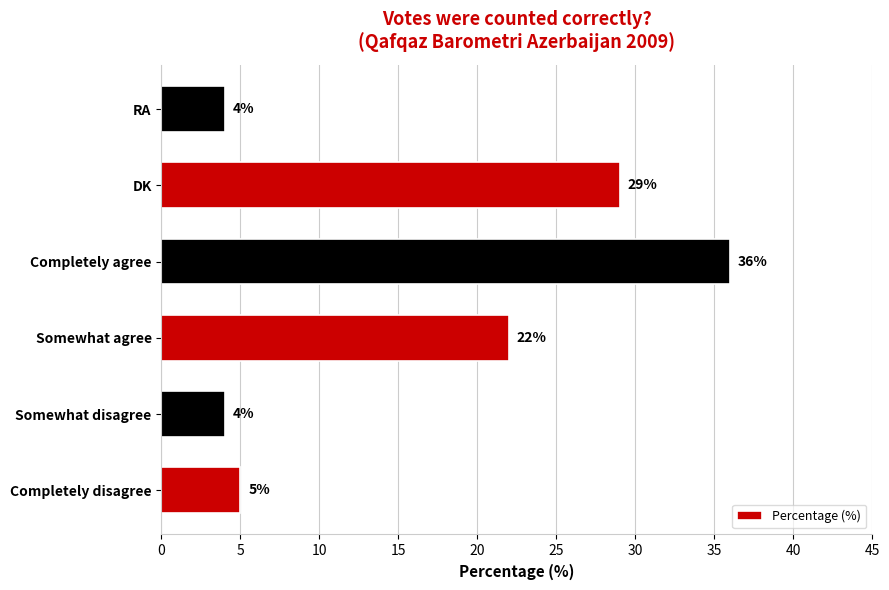

What is the maximum value shown in the chart?

36